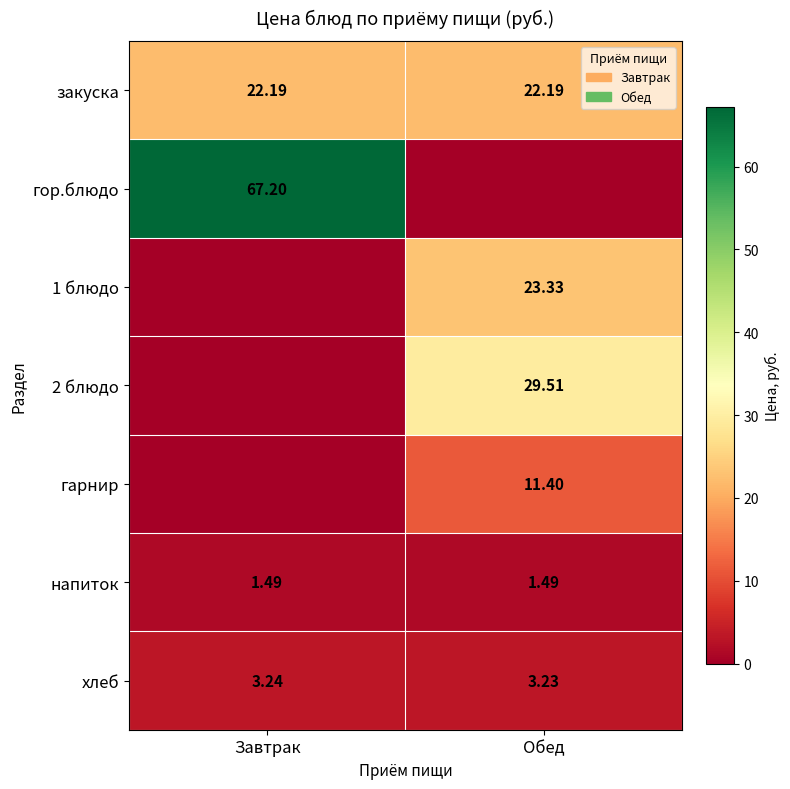

Is the value of закуска at Обед greater than the value of гарнир at Обед?

Yes